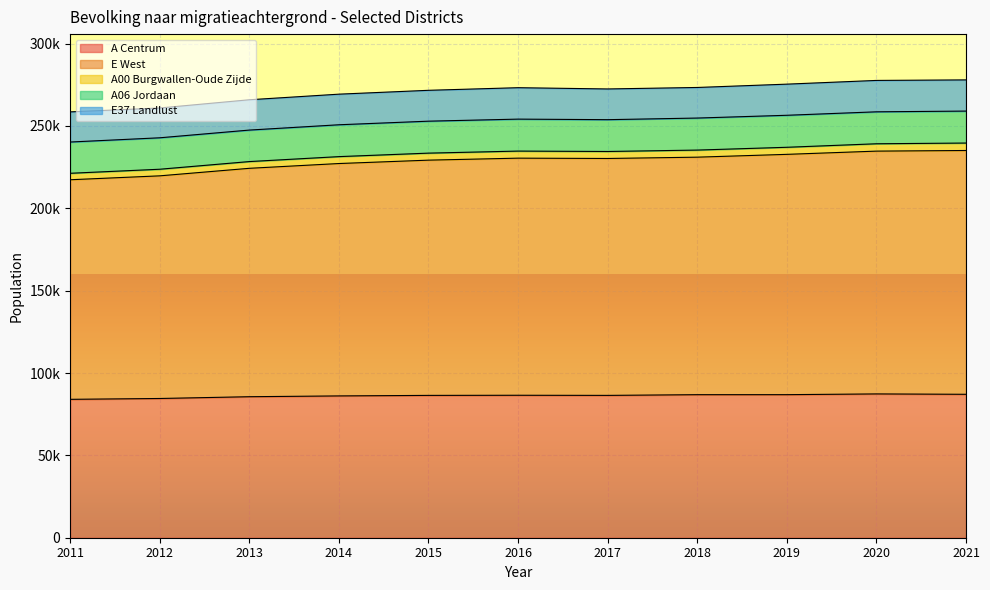

True or false: A Centrum and E37 Landlust cross at least once.

False